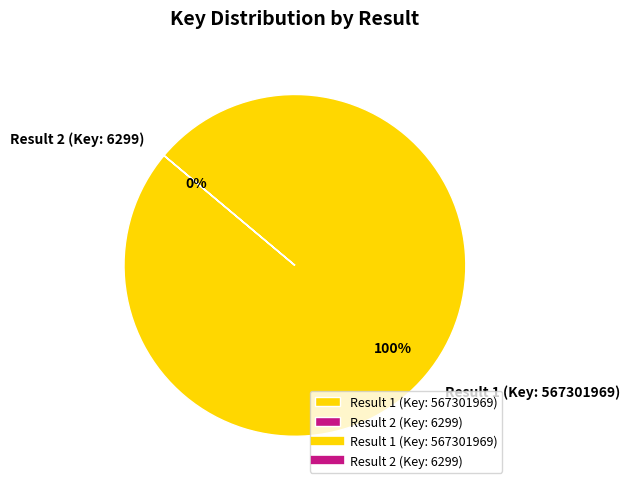

Which slice represents more than half of the pie?

Result 1 (Key: 567301969)